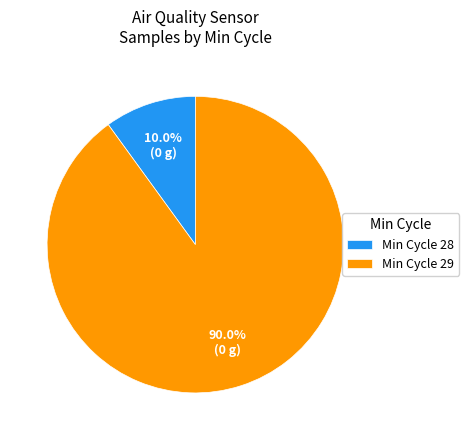

Between Min Cycle 29 and Min Cycle 28, which is larger?

Min Cycle 29